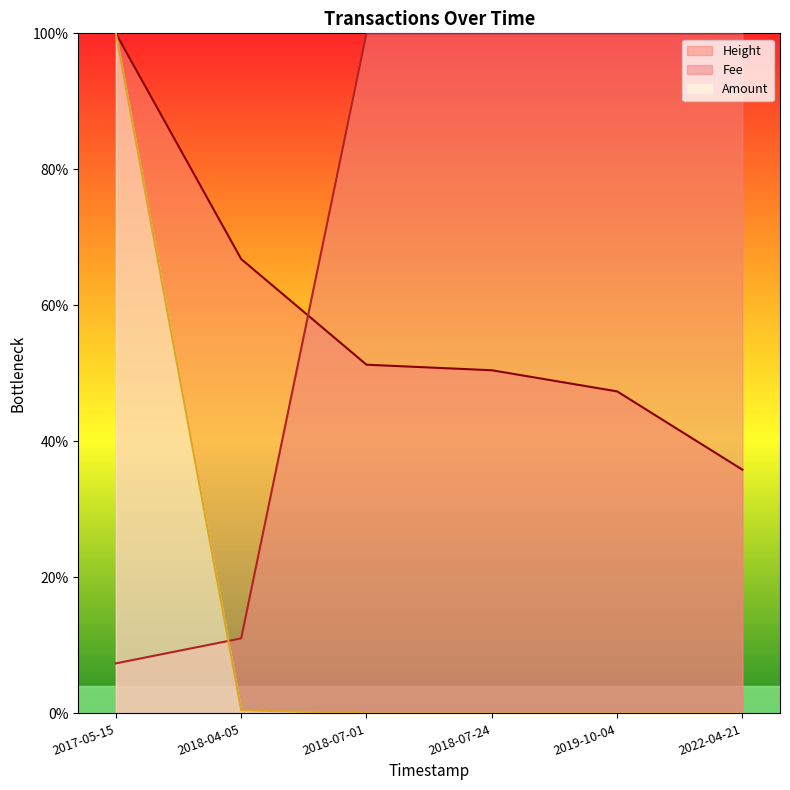

What is the sum of the Height values at 2018-07-01 and 2022-04-21?

87.1